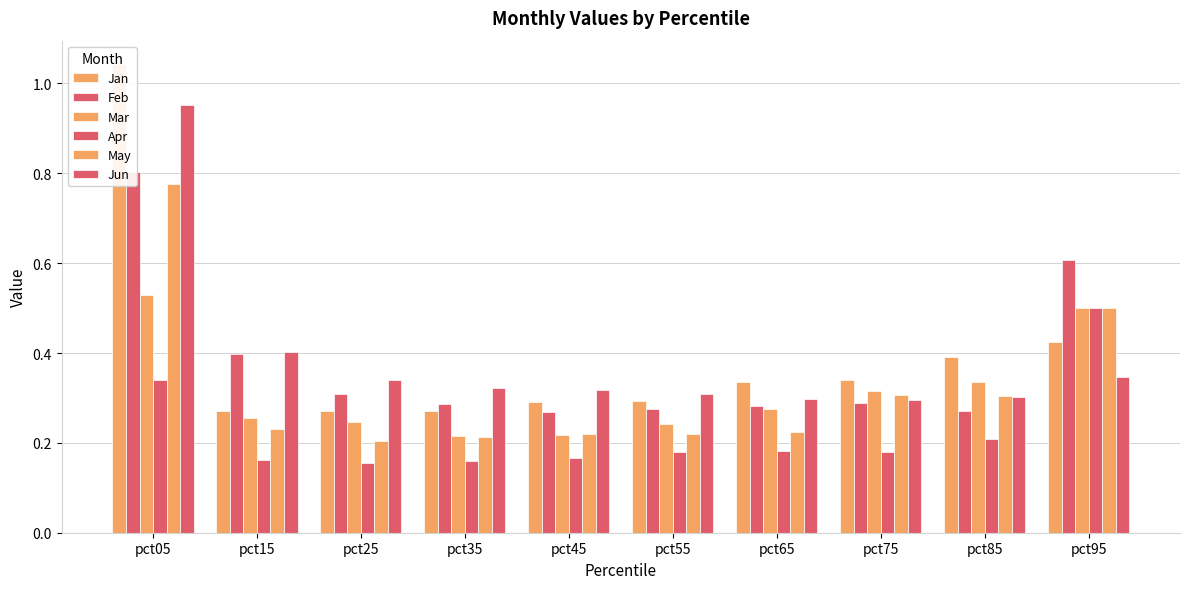

What is the difference between the maximum and minimum values in the Mar series?

0.3